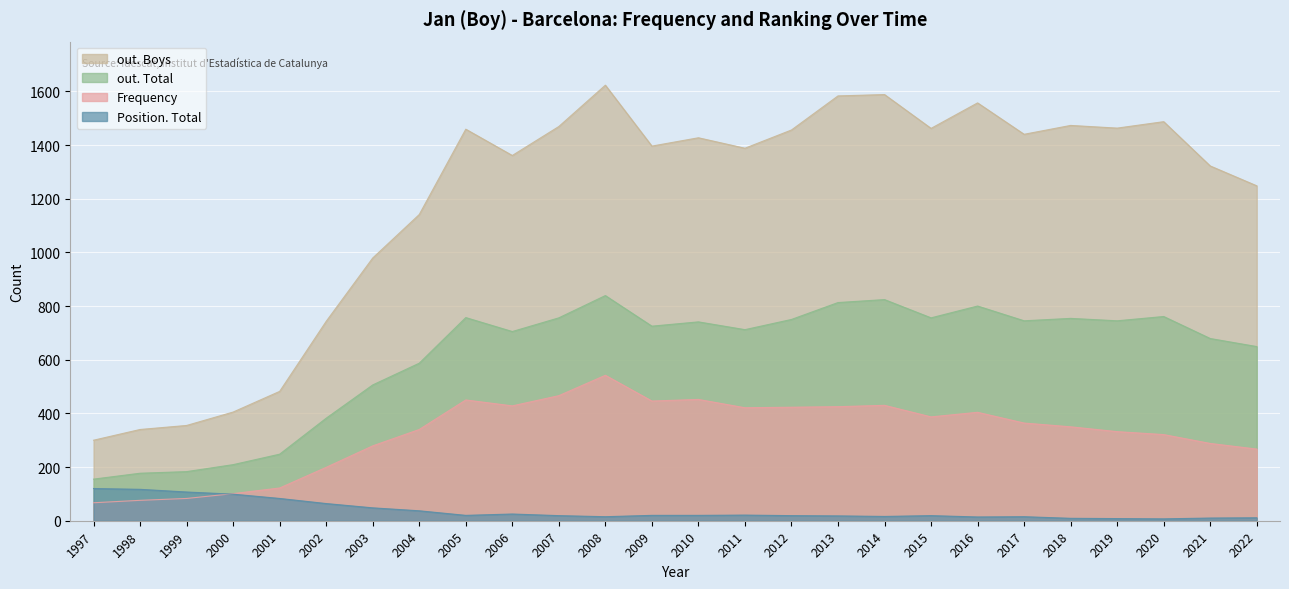

Reading right to left, what are all the values shown in this chart?

out. Boys: 2022=1248	2021=1322	2020=1487	2019=1463	2018=1473	2017=1440	2016=1557	2015=1462	2014=1588	2013=1583	2012=1456	2011=1388	2010=1427	2009=1396	2008=1623	2007=1469	2006=1361	2005=1459	2004=1141	2003=979	2002=743	2001=482	2000=405	1999=355	1998=340	1997=300
out. Total: 2022=649	2021=679	2020=761	2019=745	2018=754	2017=745	2016=800	2015=756	2014=824	2013=813	2012=750	2011=712	2010=741	2009=725	2008=839	2007=756	2006=705	2005=757	2004=587	2003=506	2002=382	2001=248	2000=209	1999=183	1998=177	1997=155
Frequency: 2022=267	2021=288	2020=321	2019=332	2018=350	2017=364	2016=404	2015=387	2014=430	2013=425	2012=423	2011=421	2010=452	2009=446	2008=542	2007=466	2006=428	2005=450	2004=340	2003=279	2002=199	2001=122	2000=101	1999=83	1998=76	1997=67
Position. Total: 2022=11	2021=10	2020=7	2019=8	2018=9	2017=15	2016=14	2015=19	2014=16	2013=18	2012=19	2011=21	2010=20	2009=20	2008=15	2007=19	2006=25	2005=20	2004=37	2003=48	2002=64	2001=83	2000=99	1999=107	1998=117	1997=120